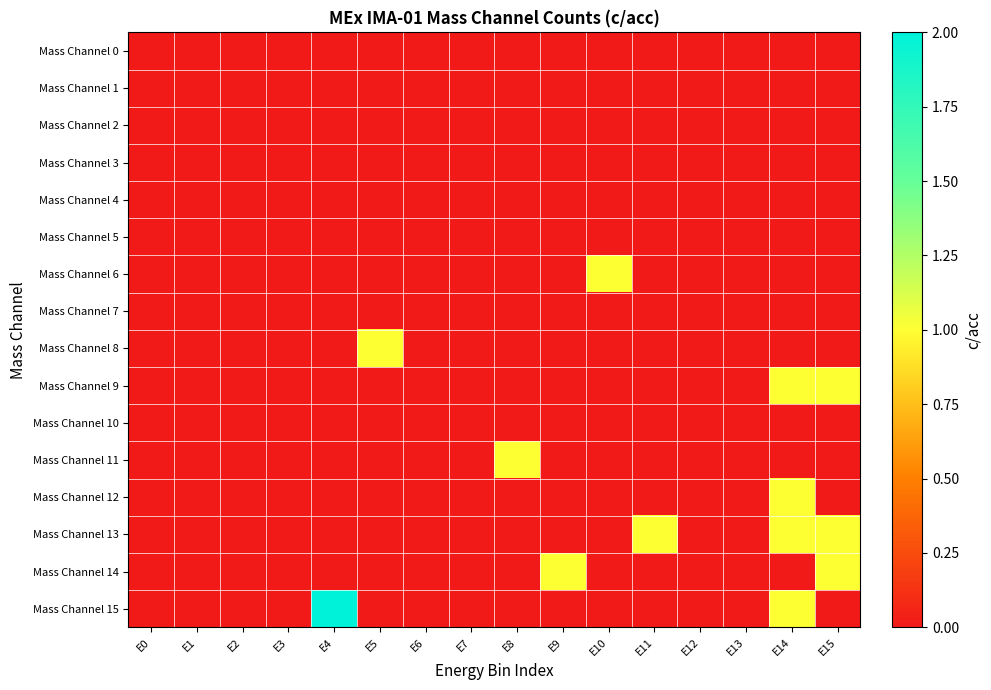

Which has a higher value, E10 or E15?

E10